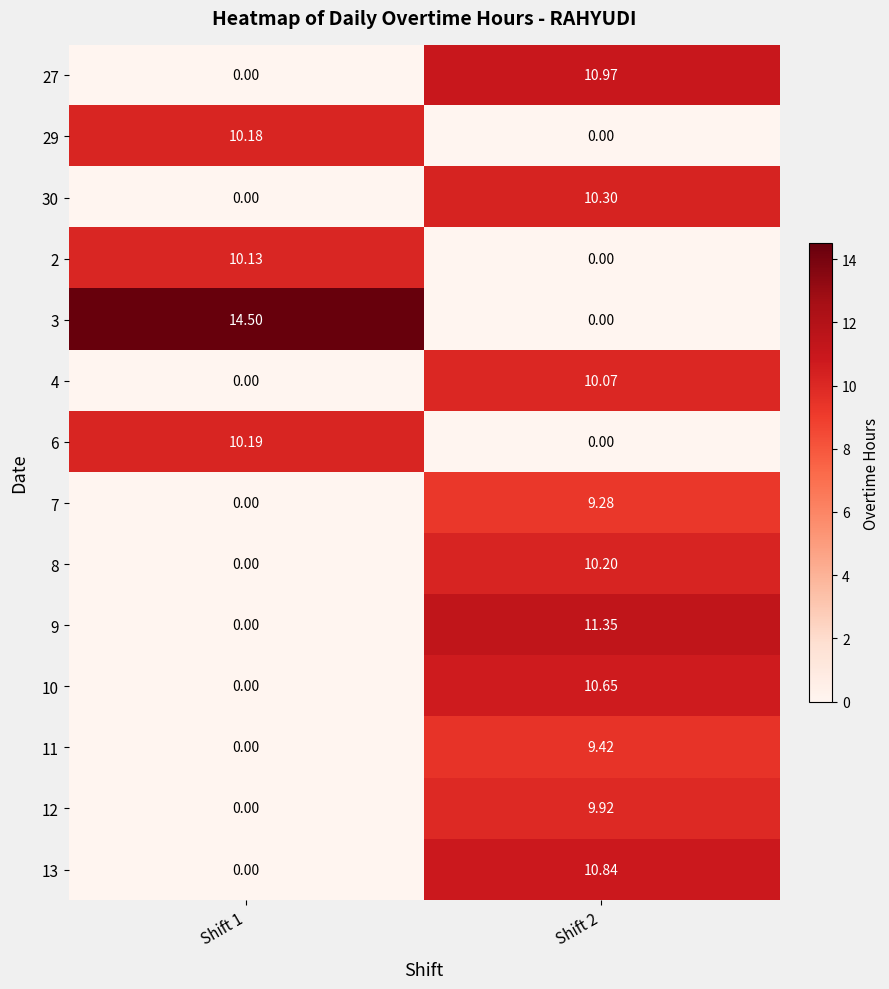

Is the value of 4 at Shift 1 greater than the value of 11 at Shift 2?

No